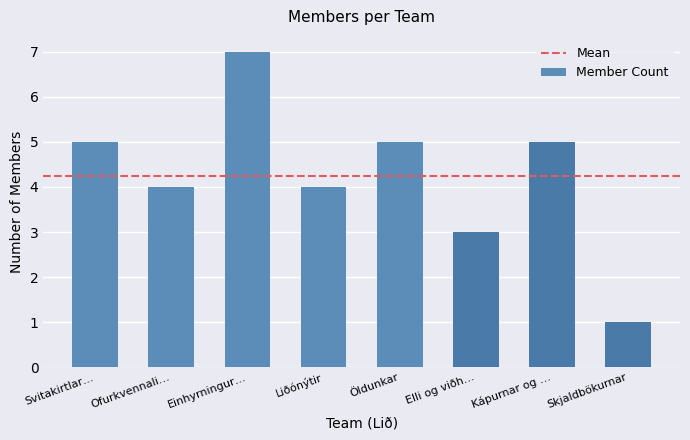

What is the value of the 7th bar from the left?

5